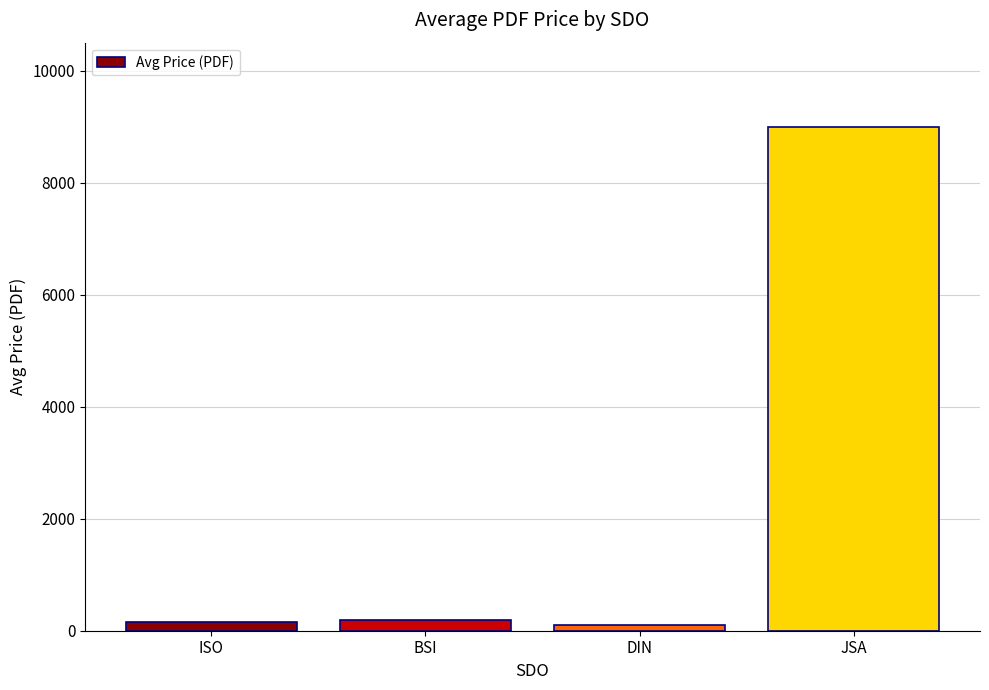

What is the minimum value shown in the chart?

97.9